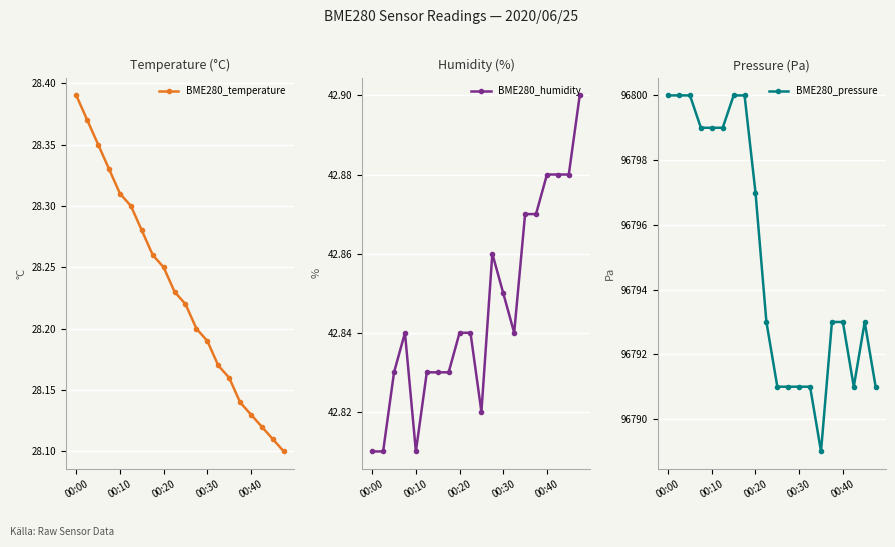

What is the value of the BME280_humidity point at the 17th from the left?

42.9